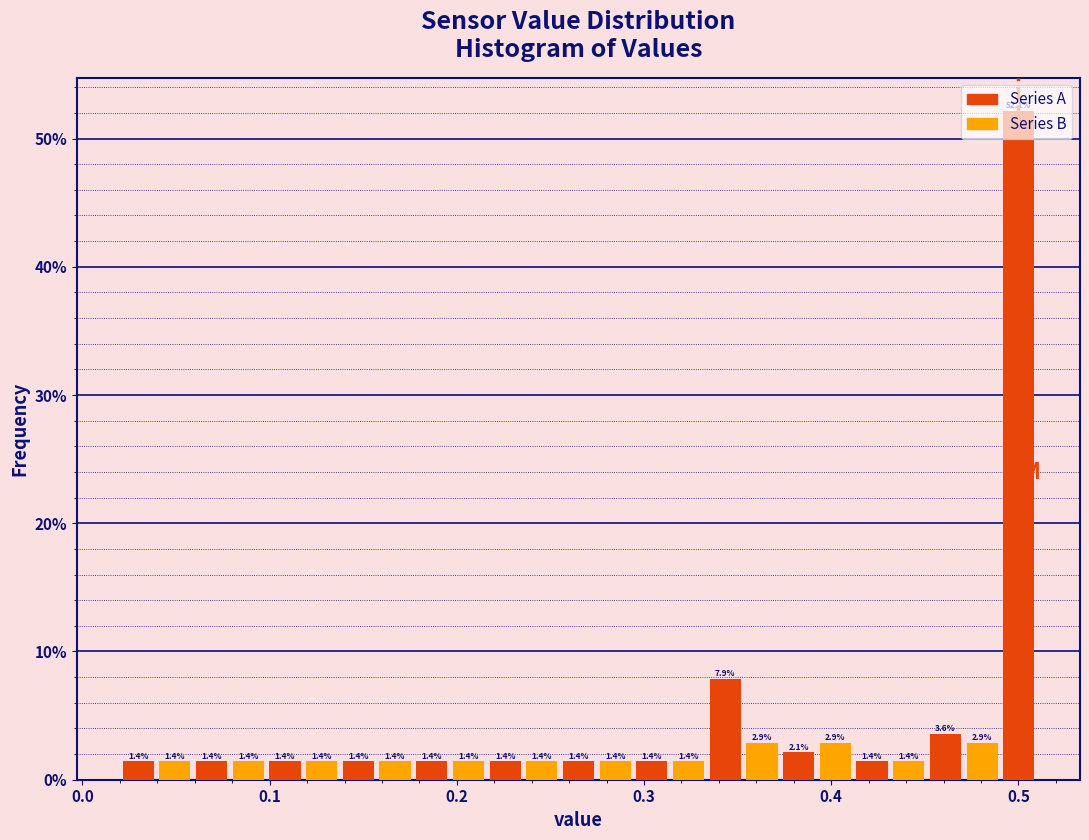

Read against the x-axis, roughly where is the centre of the tallest bar?

0.50